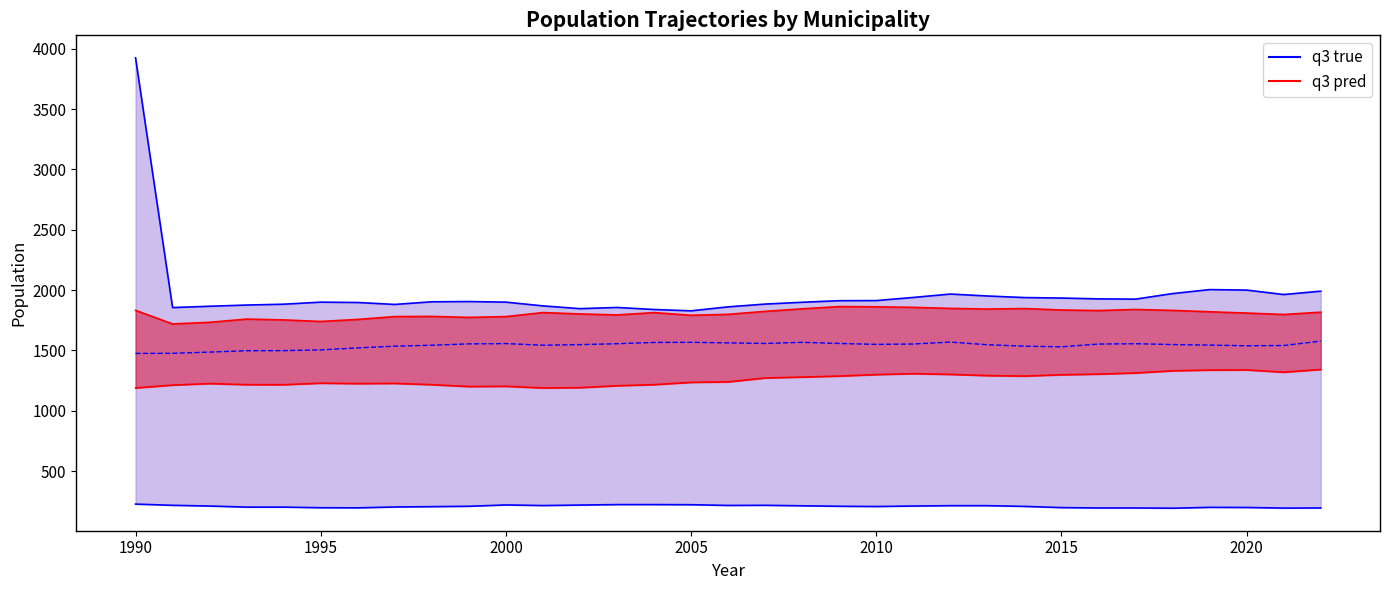

What is the difference between the maximum and second lowest values in the median true series?

101.0